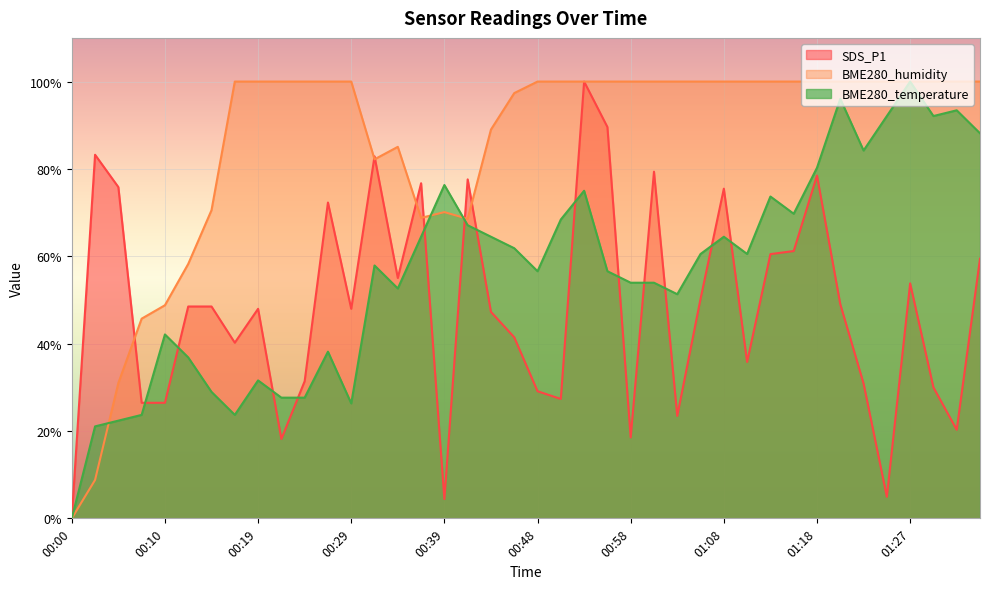

What is the label of the 39th point from the right?

00:02